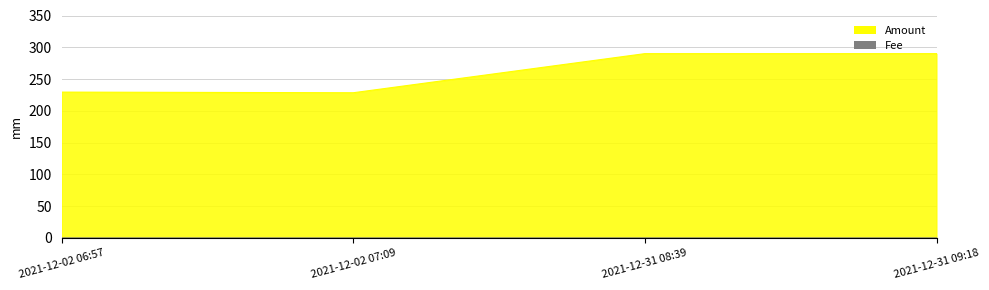

The Fee series shows 0.0 at 2021-12-31 09:18. True or false?

True